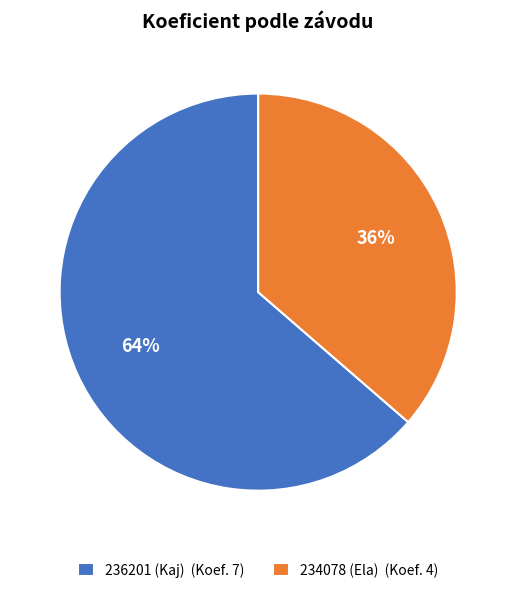

How many slices are in this pie chart?

2